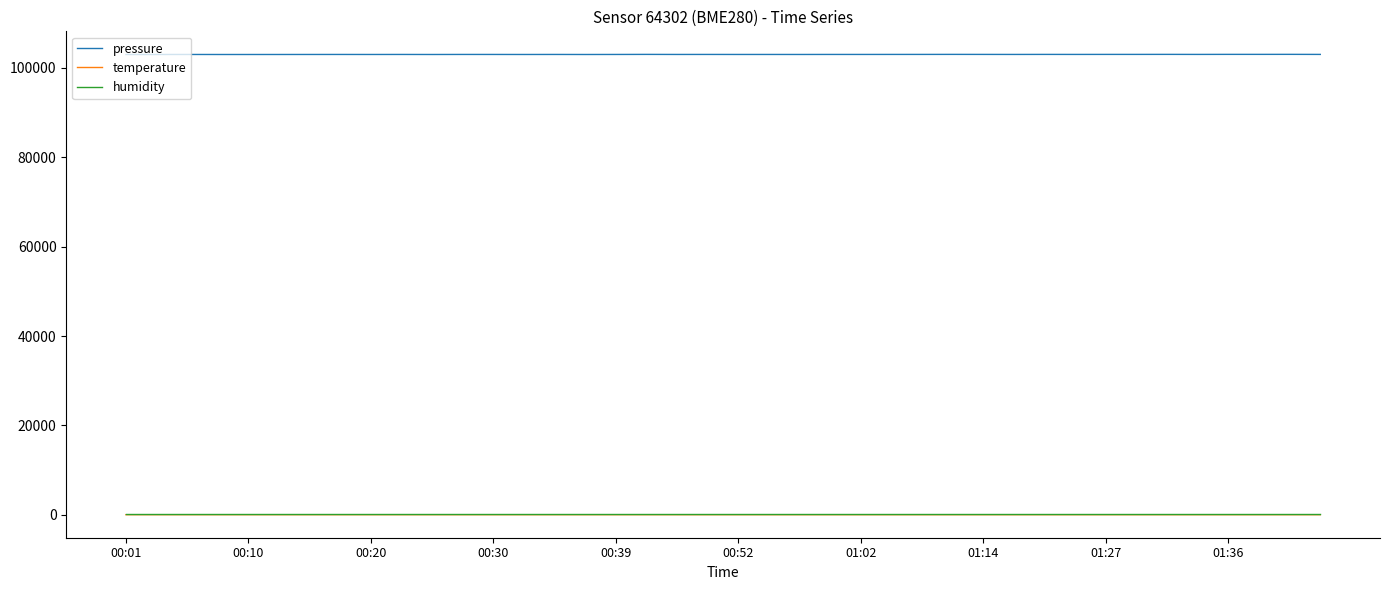

Which series has the largest range (max minus min)?

pressure